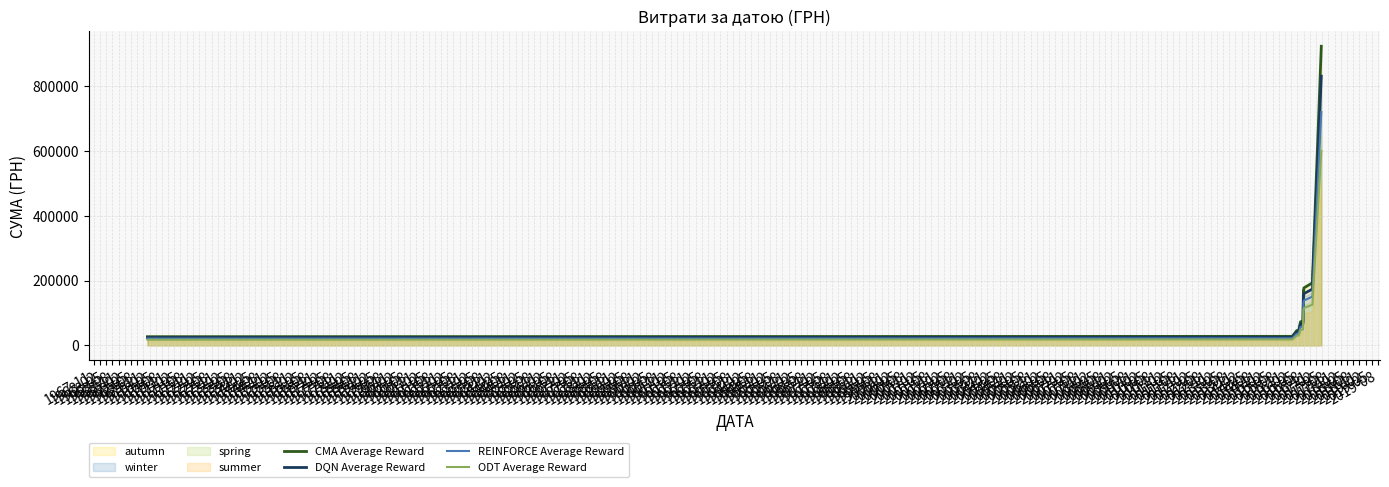

Between 1970-05 and 1970-11, which is larger?

1970-11